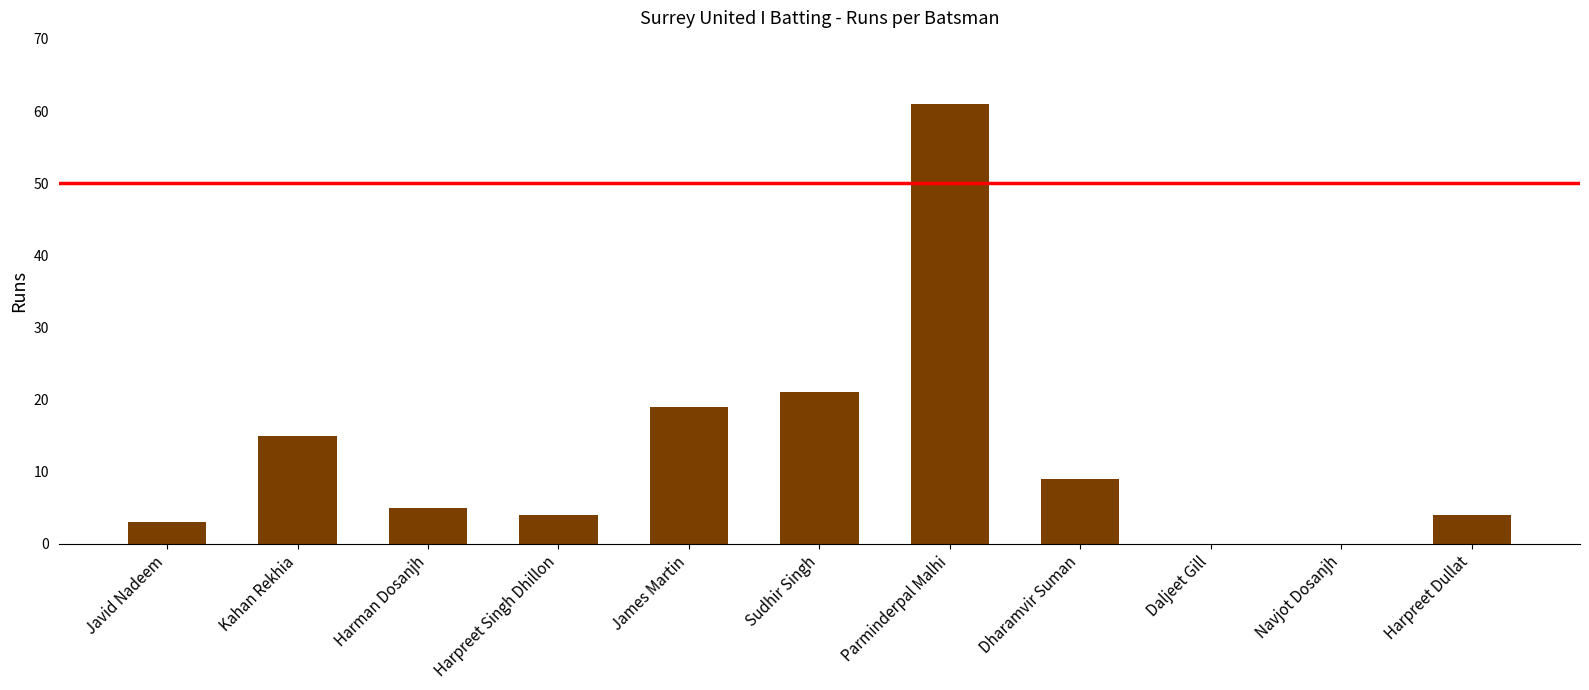

True or false: the data shows 7 at Harpreet Singh Dhillon.

False